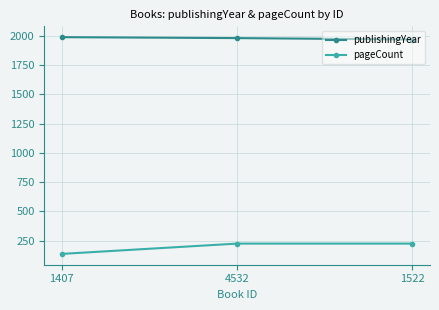

Count the number of categories in the chart.

3